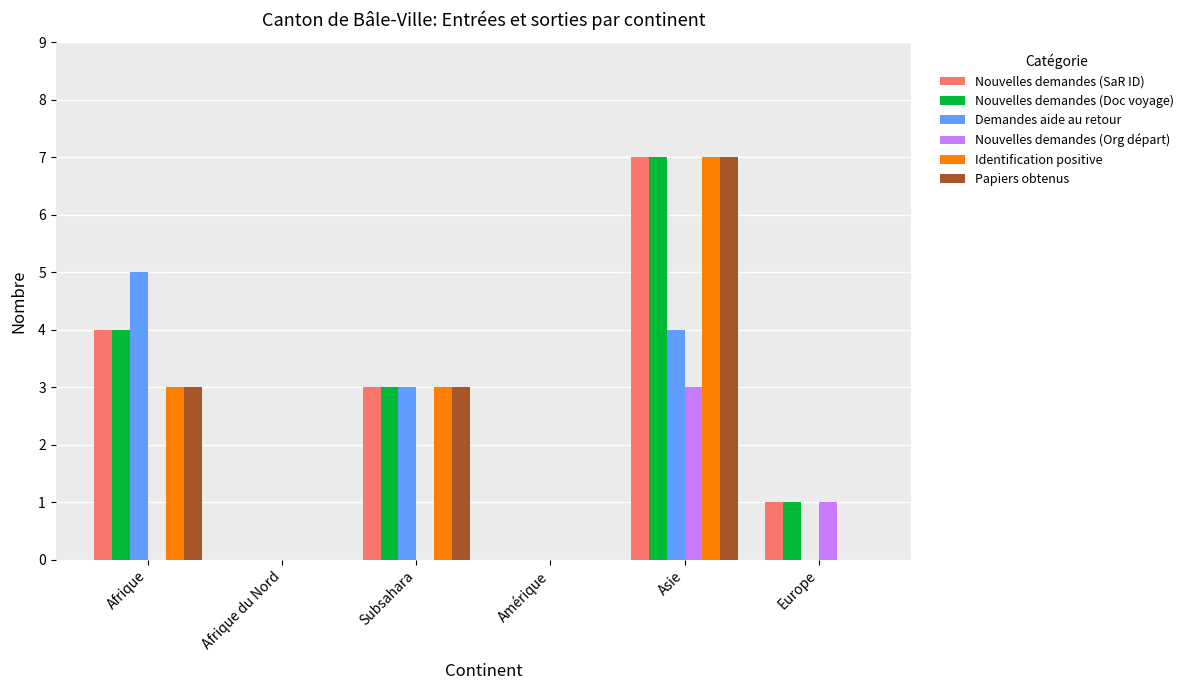

What is the sum of all Identification positive values?

13